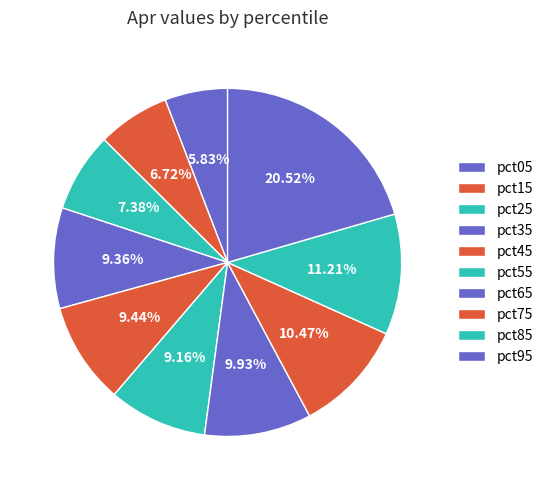

To the nearest percent, what is the difference between the pct95 and pct05 slice percentages?

15%